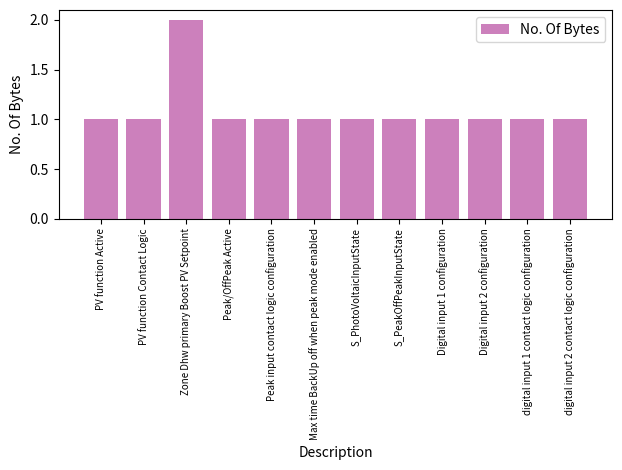

What is the label of the 9th bar from the right?

Peak/OffPeak Active